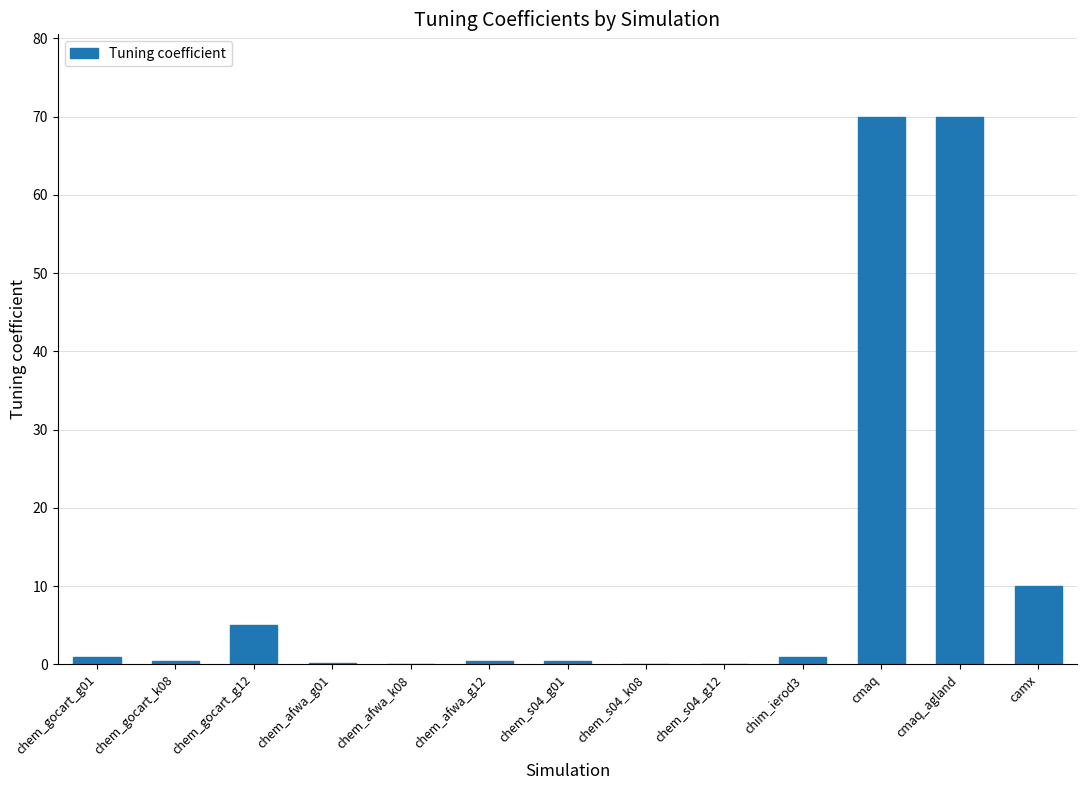

What is the greatest value displayed?

70.0